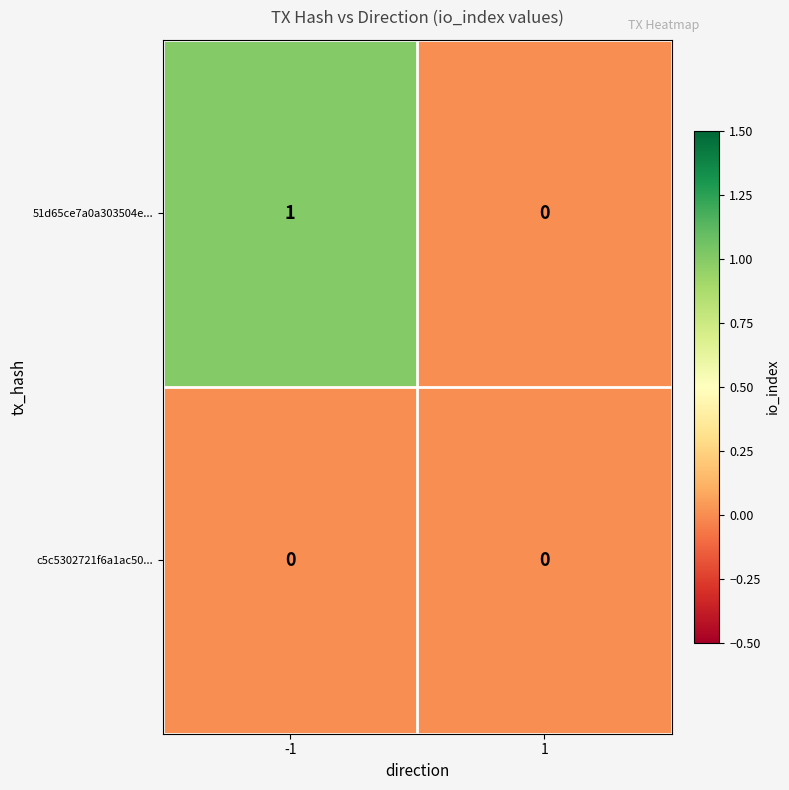

Is it true that c5c5302721f6a1ac50... equals 0 at 1?

True